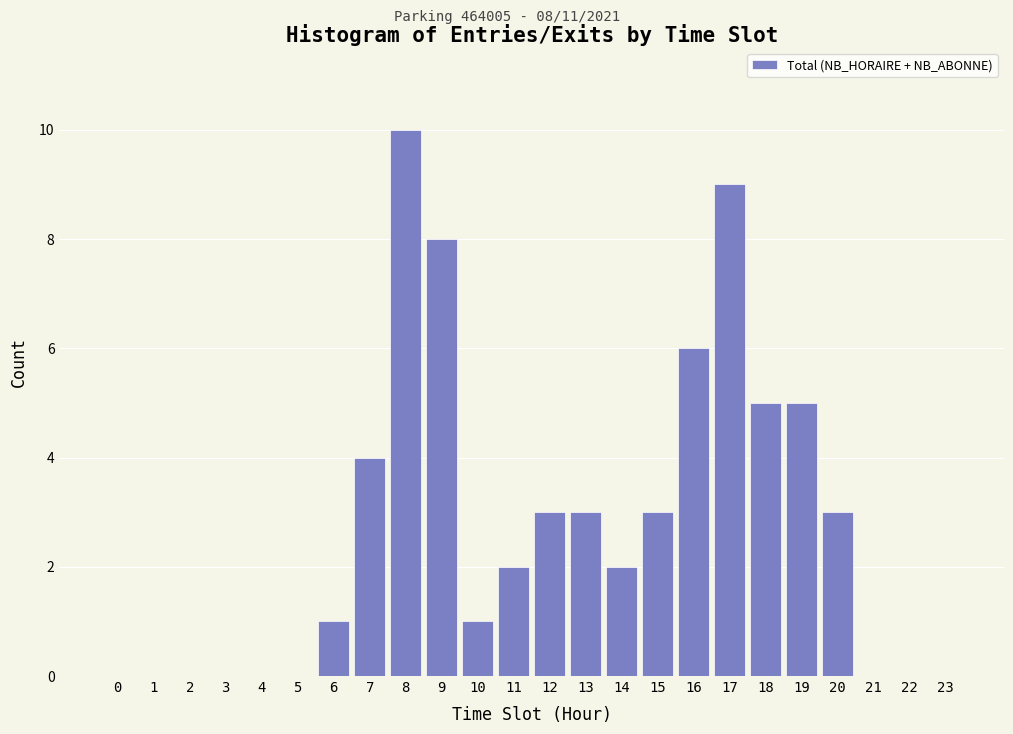

Reading right to left, list all the values displayed in this chart.

23=0	22=0	21=0	20=3	19=5	18=5	17=9	16=6	15=3	14=2	13=3	12=3	11=2	10=1	9=8	8=10	7=4	6=1	5=0	4=0	3=0	2=0	1=0	0=0